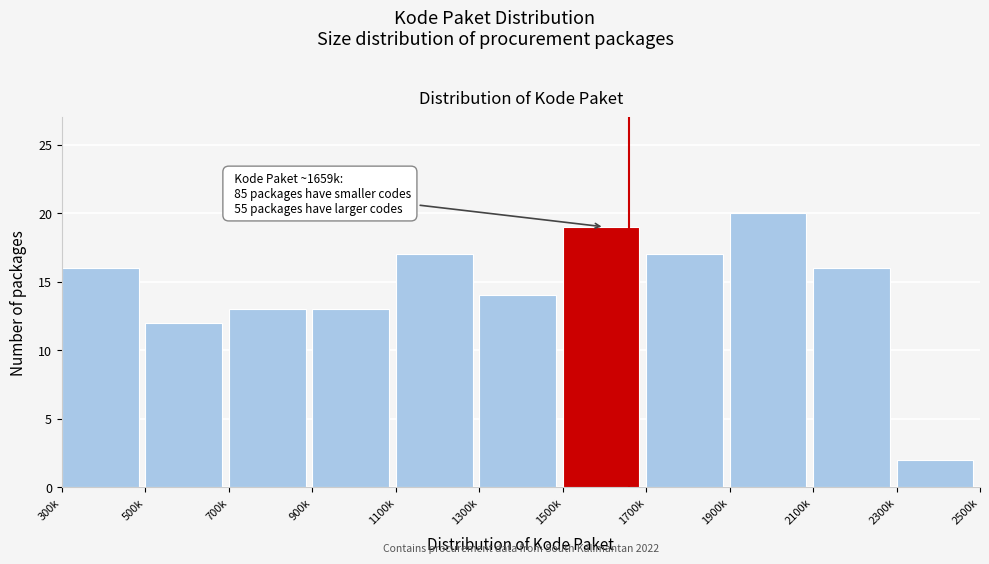

Reading left to right, transcribe all the data shown in this chart.

16	12	13	13	17	14	19	17	20	16	2